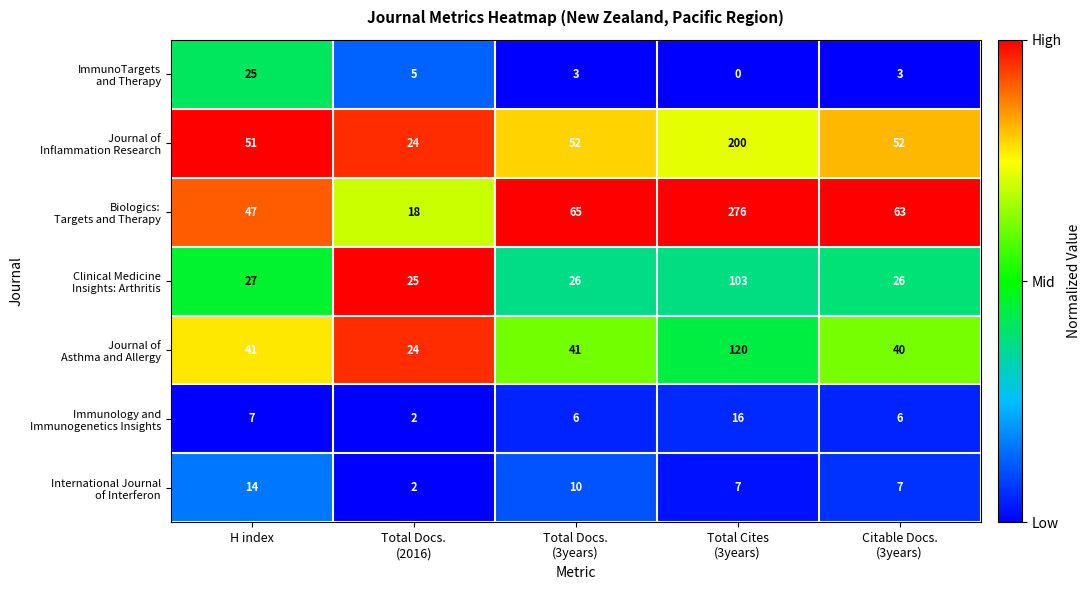

What is the spread (max minus min) of values at H index?

44